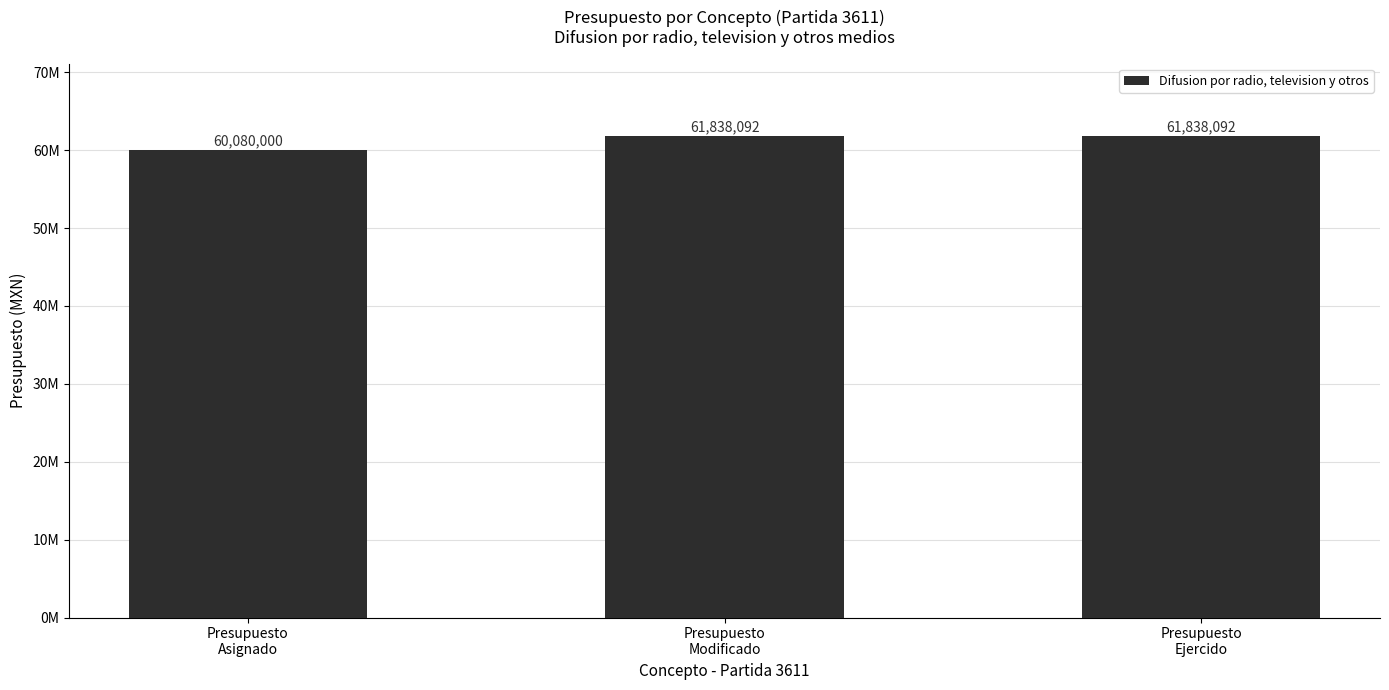

List the labels in order of value, largest first.

Presupuesto
Modificado, Presupuesto
Ejercido, Presupuesto
Asignado